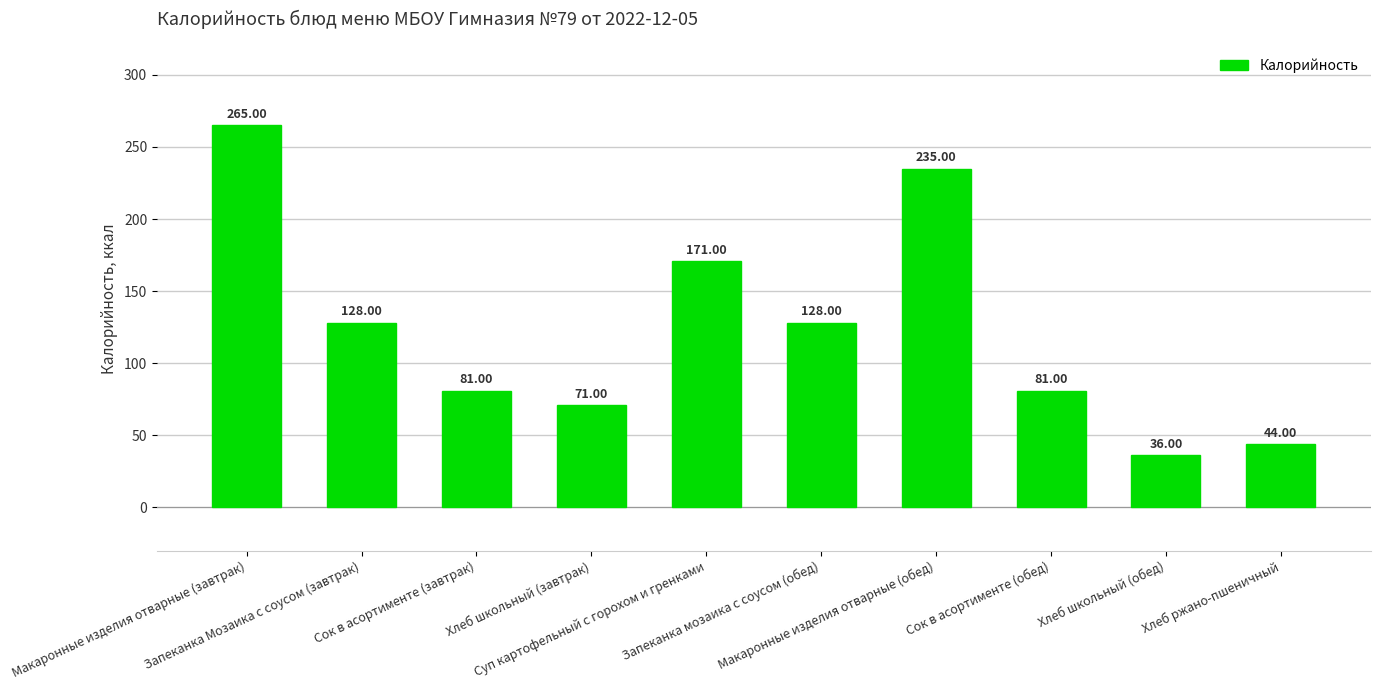

What is the value of the 2nd bar from the left?

128